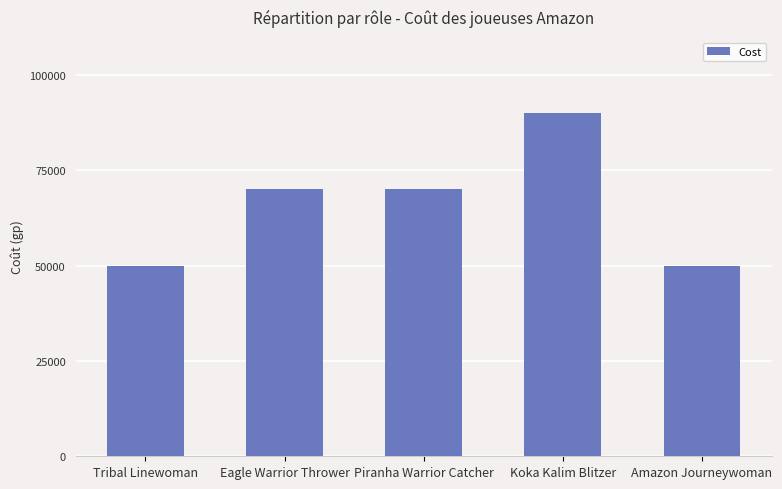

Reading right to left, extract all data points from this chart.

Amazon Journeywoman=50000	Koka Kalim Blitzer=90000	Piranha Warrior Catcher=70000	Eagle Warrior Thrower=70000	Tribal Linewoman=50000